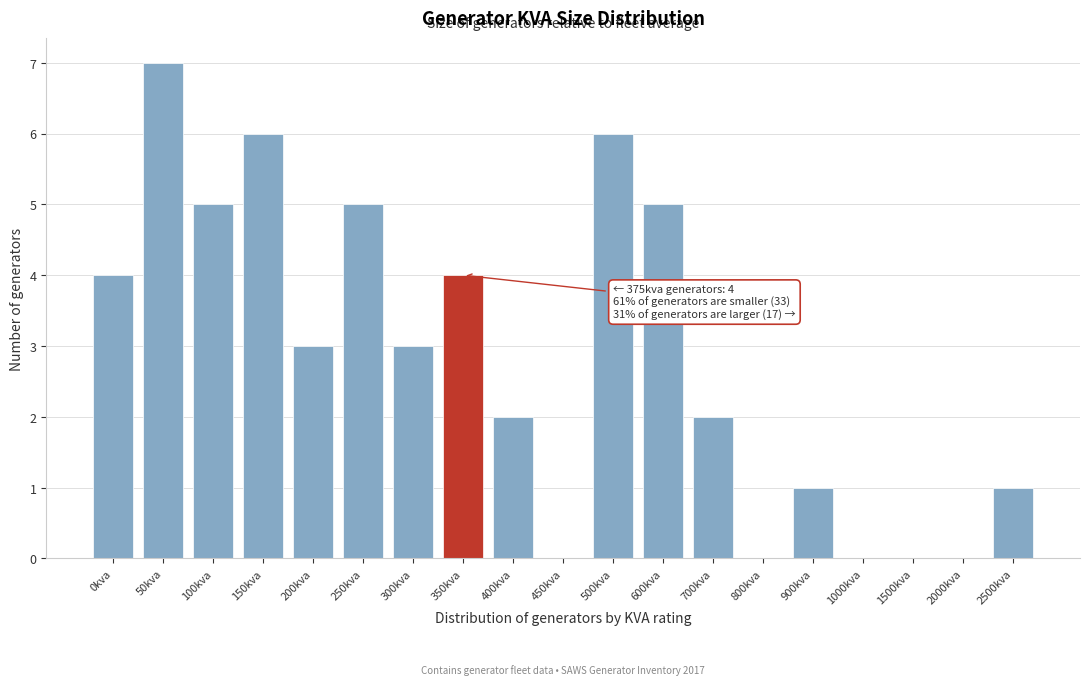

Reading left to right, extract all data points from this chart.

0kva=4	50kva=7	100kva=5	150kva=6	200kva=3	250kva=5	300kva=3	350kva=4	400kva=2	450kva=0	500kva=6	600kva=5	700kva=2	800kva=0	900kva=1	1000kva=0	1500kva=0	2000kva=0	2500kva=1